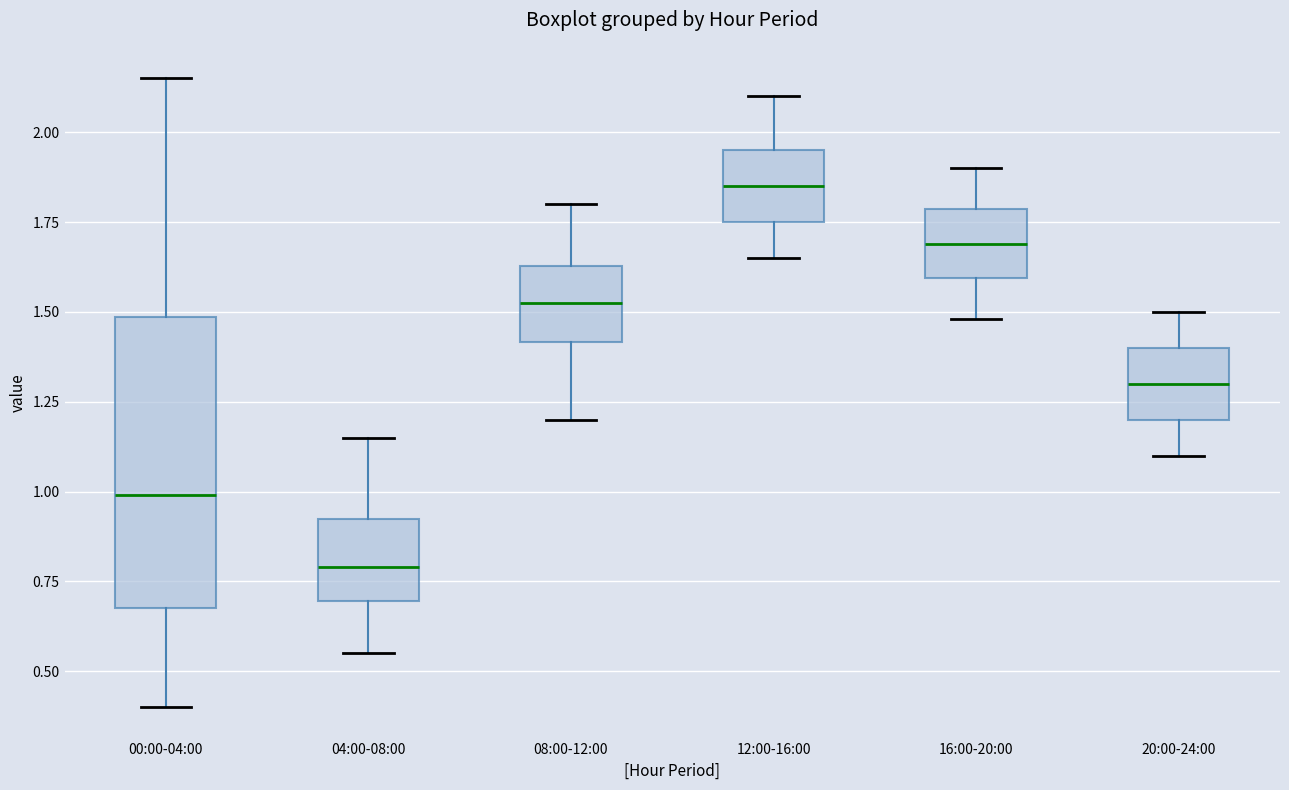

Where does the lower whisker of the box for 00:00-04:00 end on the y-axis? The values are not printed on the chart, so give them approximately, as read against the axis.

0.40